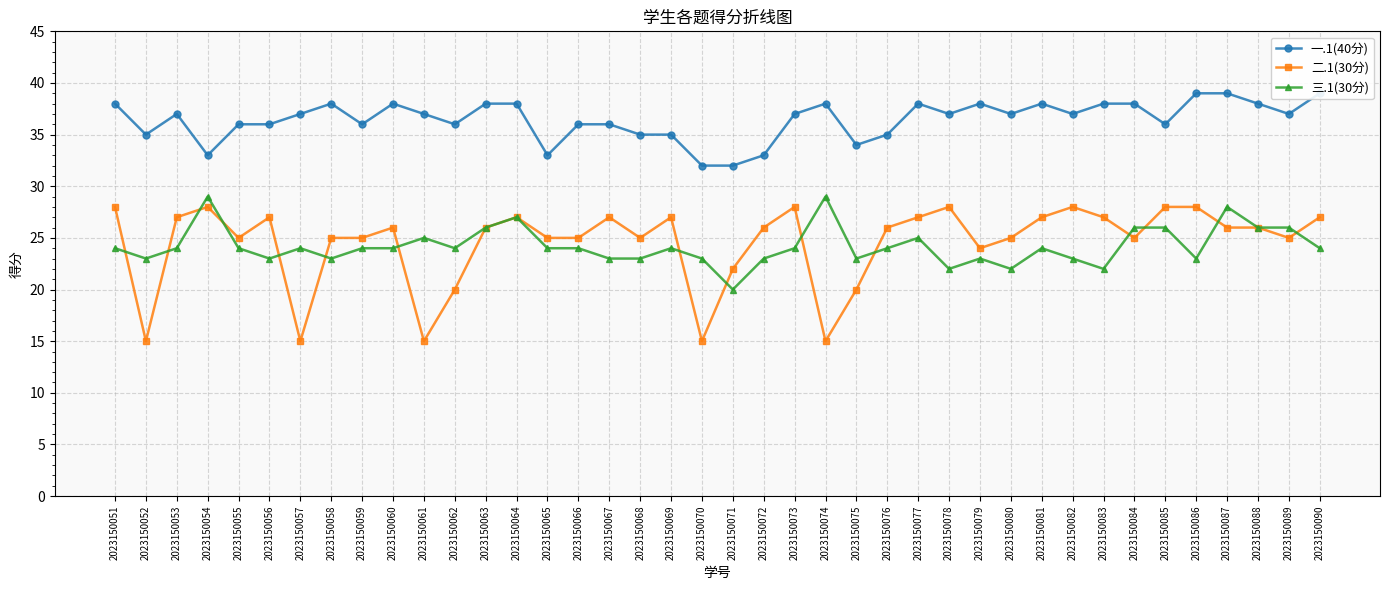

What is the value of the 三.1(30分) point at the 35th from the left?

26